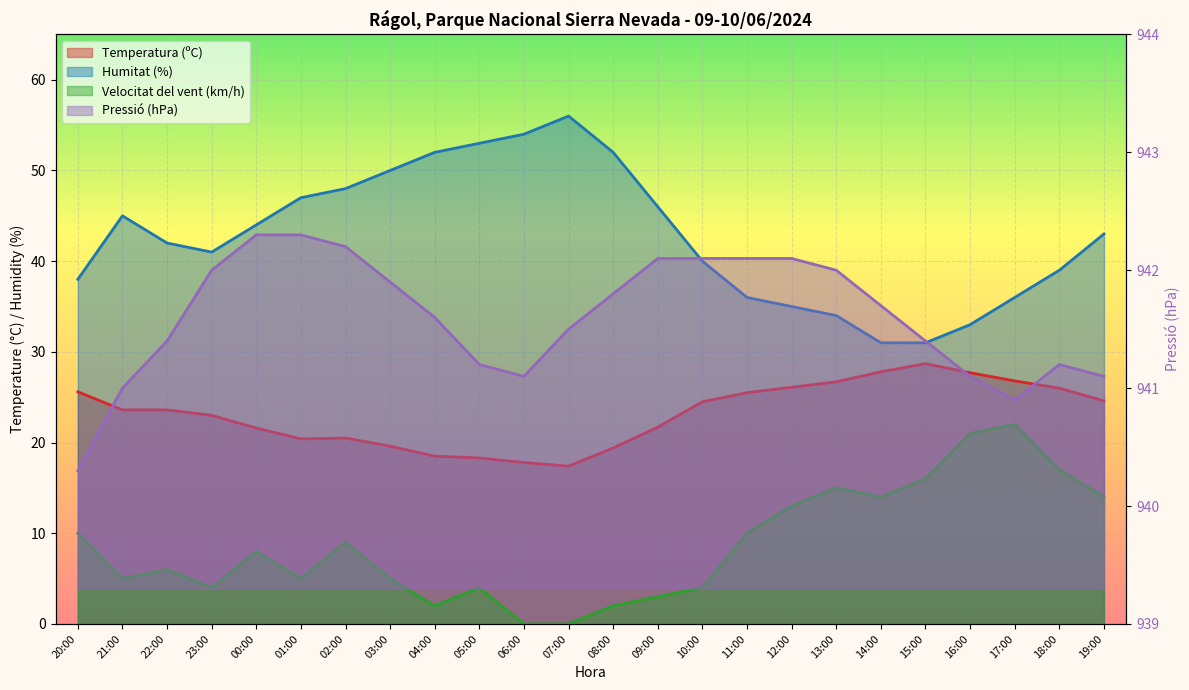

Between 00:00 and 06:00, which series saw the biggest shift?

Humitat (%)